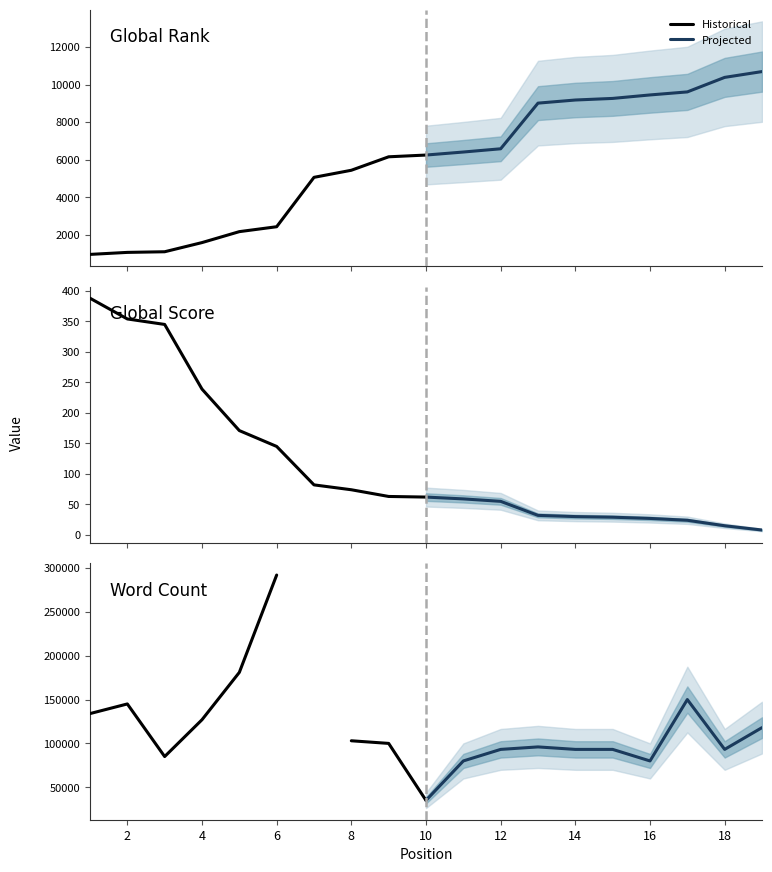

Is this an area chart (filled region under the line)?

No